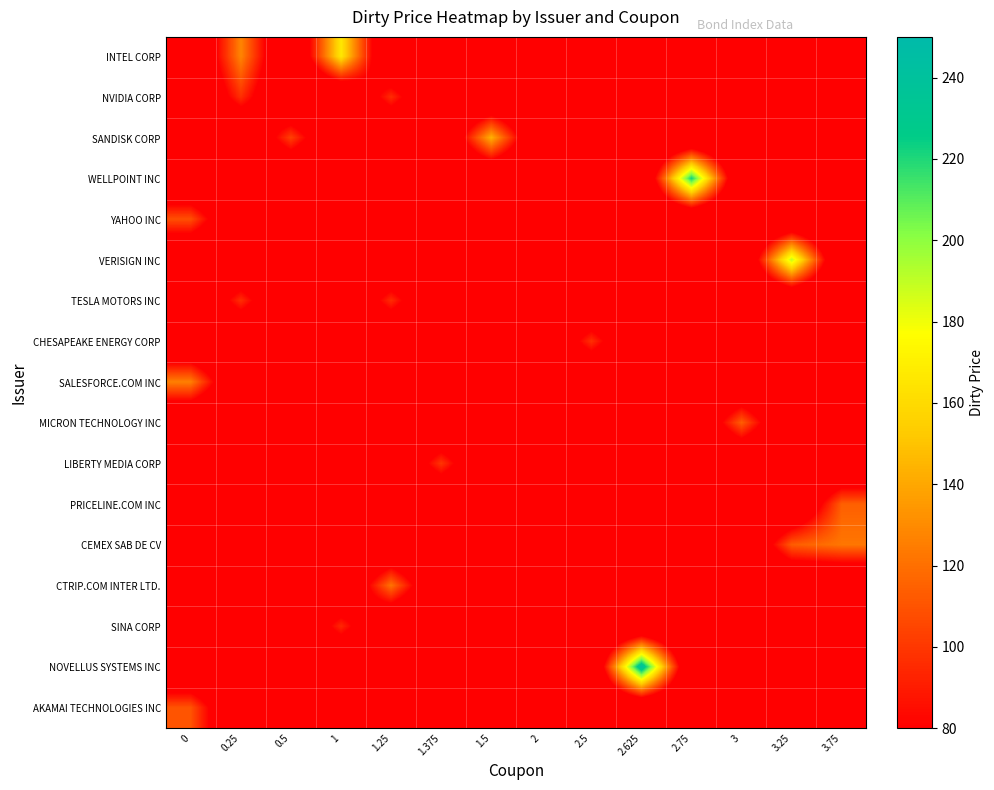

What is the spread (max minus min) of values at 3.25?

161.5